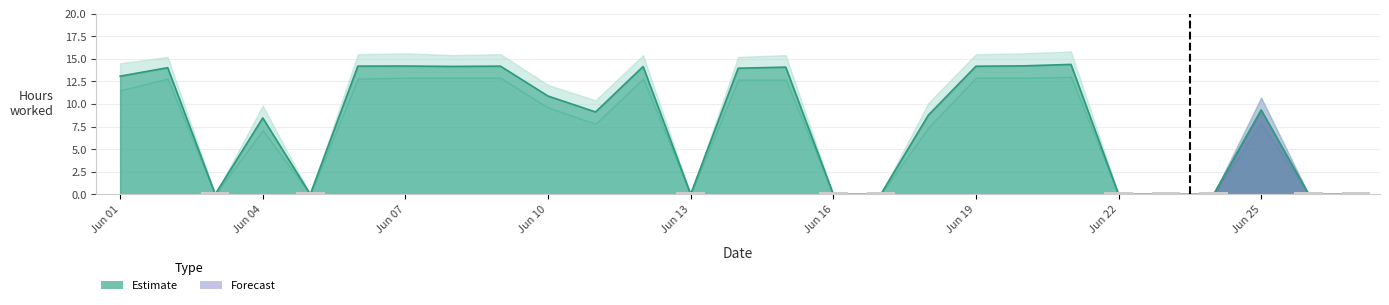

What is the difference between the maximum and second lowest values in the hours_worked series?

14.4